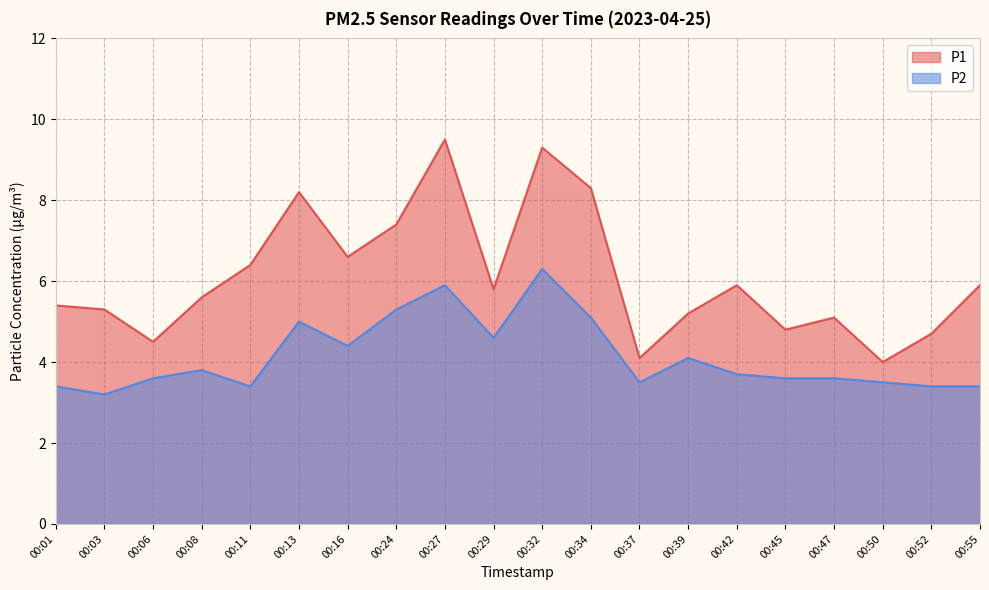

How many data points in P1 are less than 5?

5